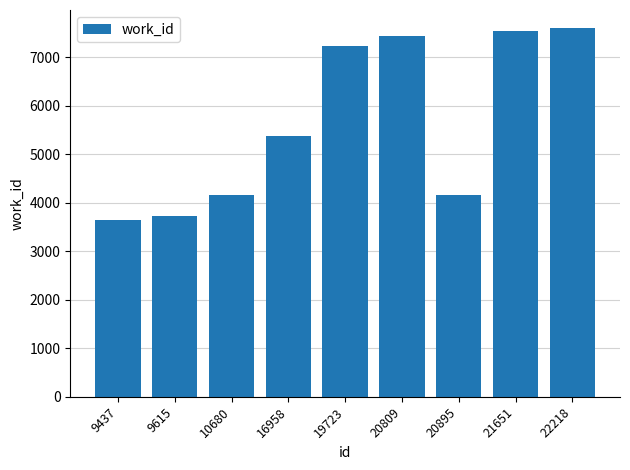

What is the approximate value at 9437, to the nearest 100?

3600